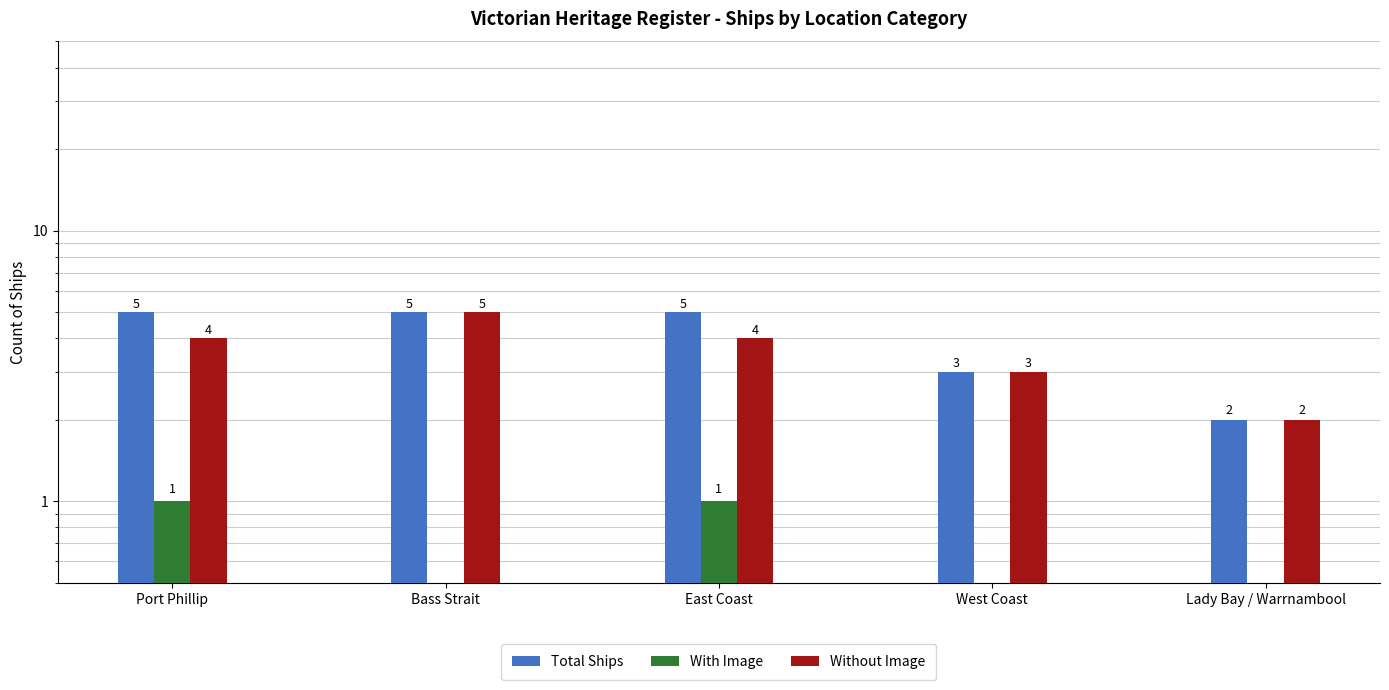

How many groups of bars are there?

5